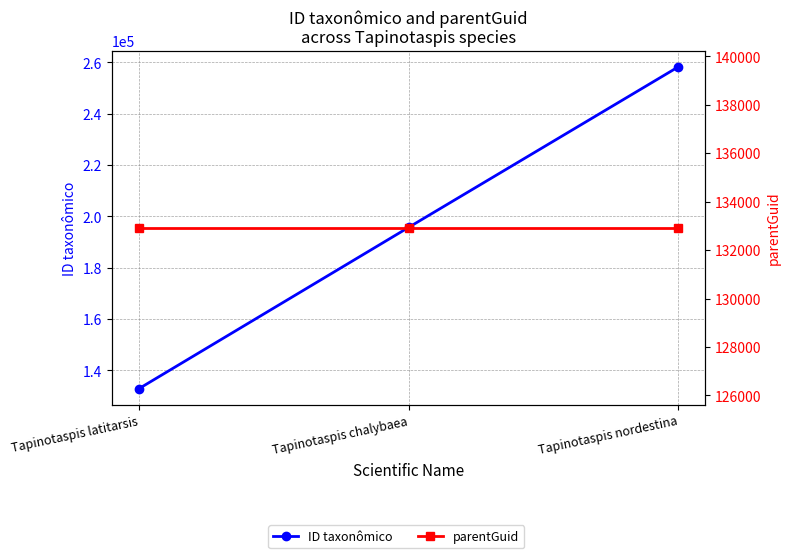

How many values in the ID taxonômico series are below 195748?

1